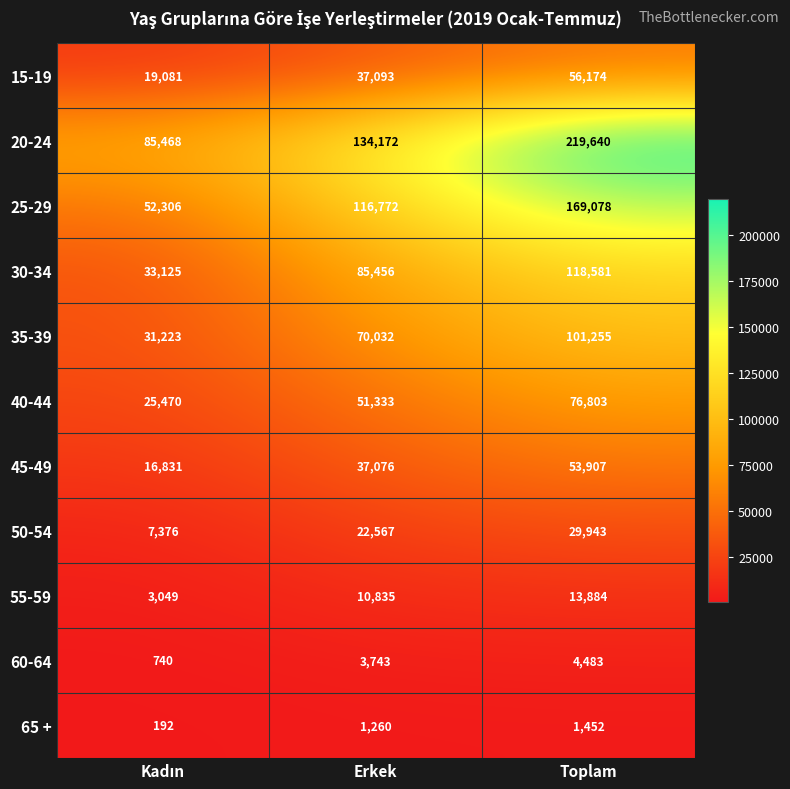

What is the difference between the 30-34 values at Erkek and Toplam?

33125